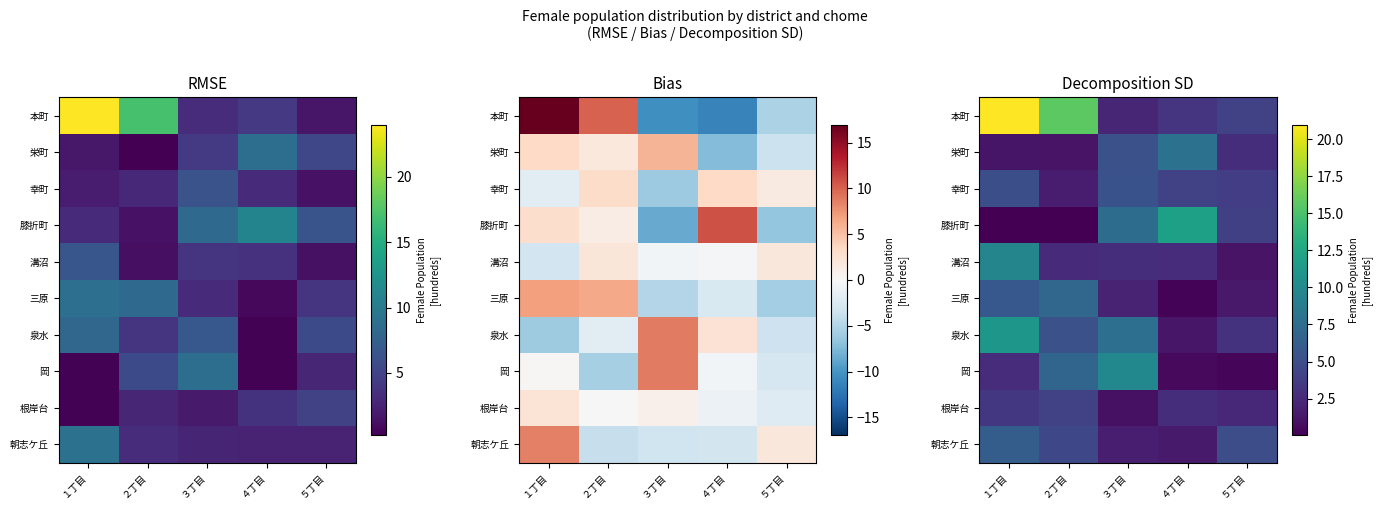

Which series changed the most between １丁目 and ３丁目?

本町